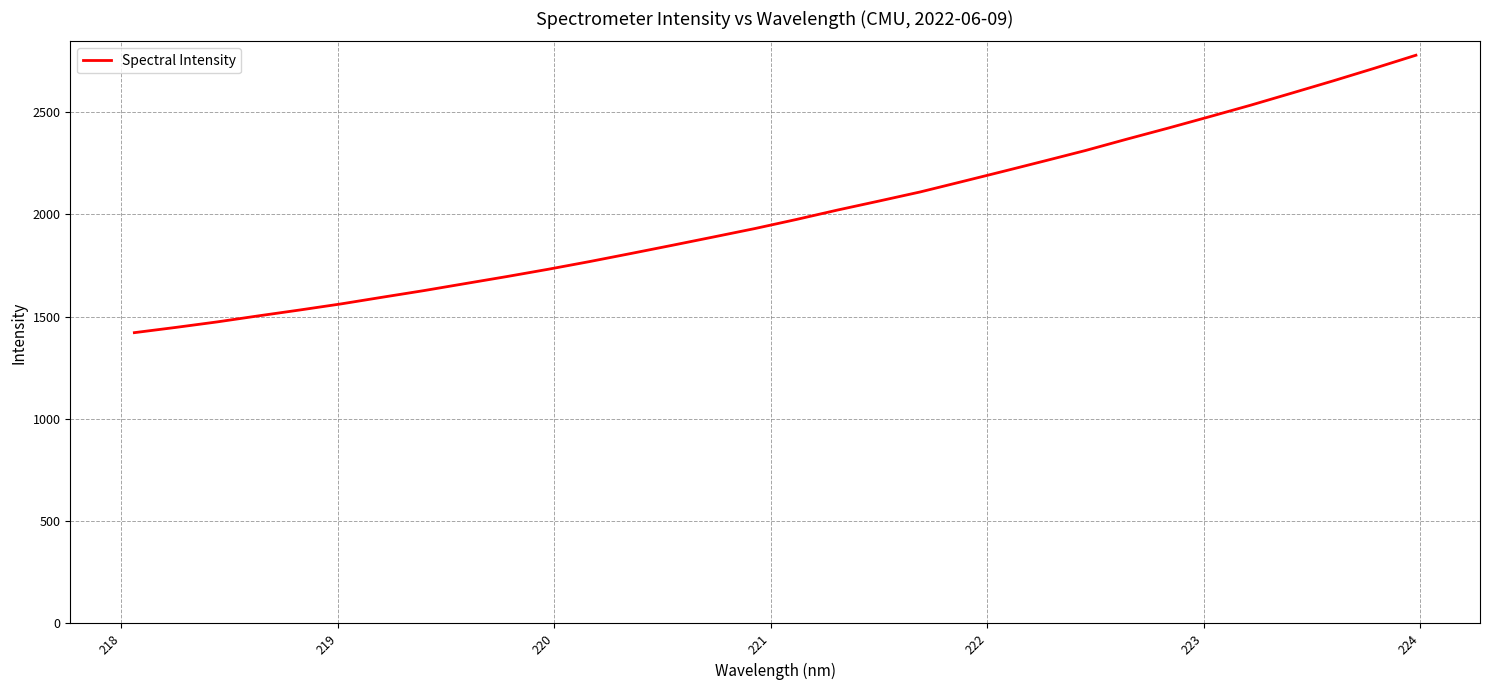

What is the difference between the maximum and second lowest values?

1330.5